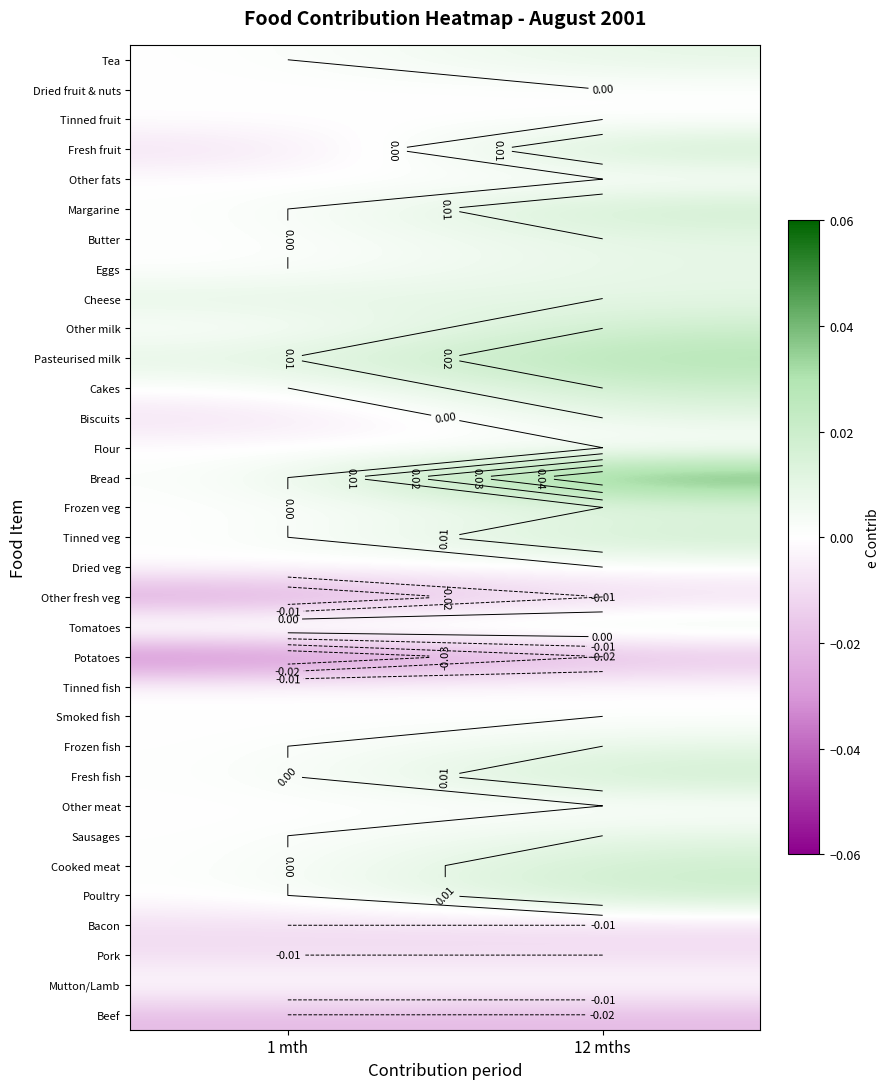

Which has a higher value, 12 mths or 1 mth?

12 mths